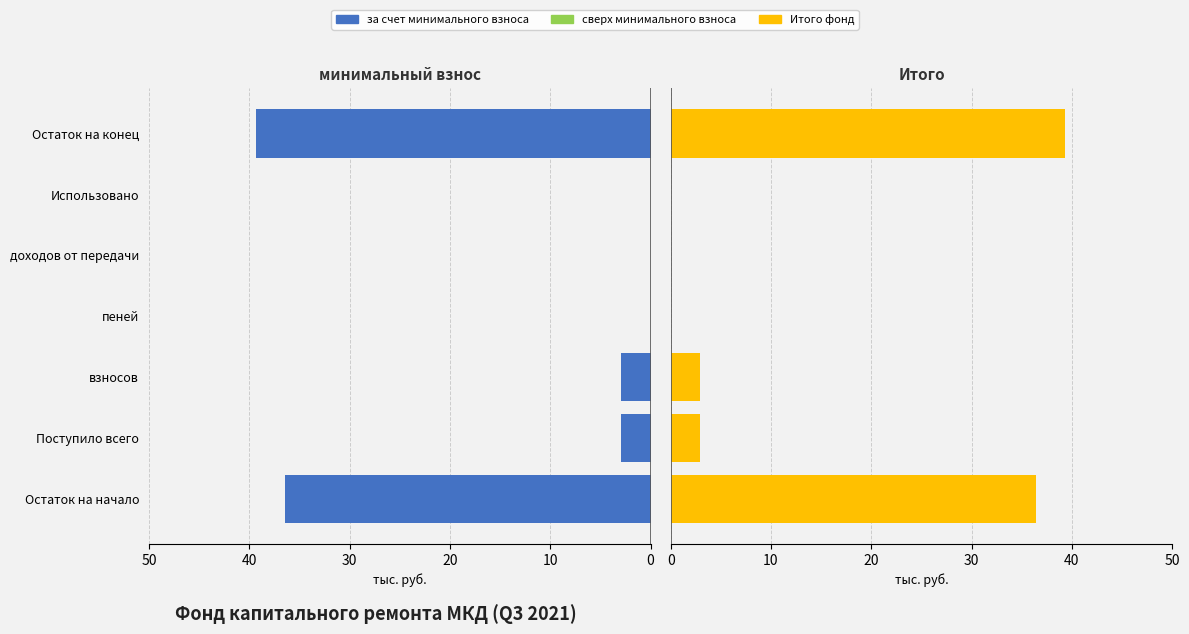

What is the average value of the за счет минимального взноса series?

11.7